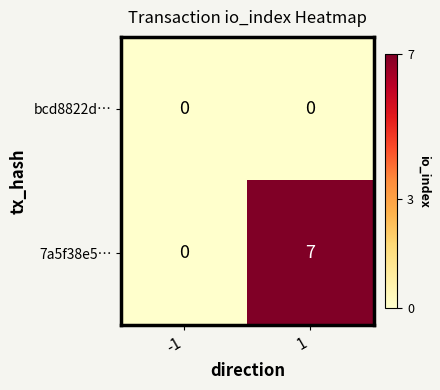

The value of bcd8822d… at 1 is 0. True or false?

True